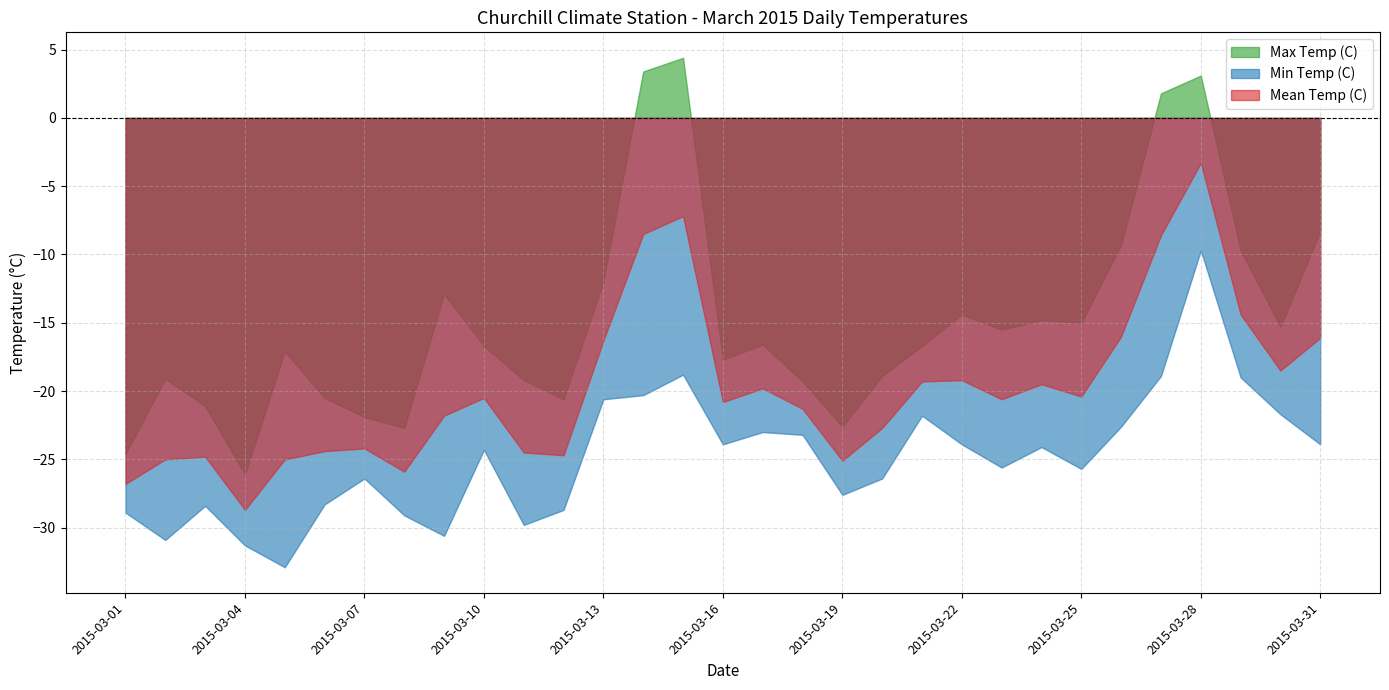

Which series has the largest range (max minus min)?

Max Temp (C)